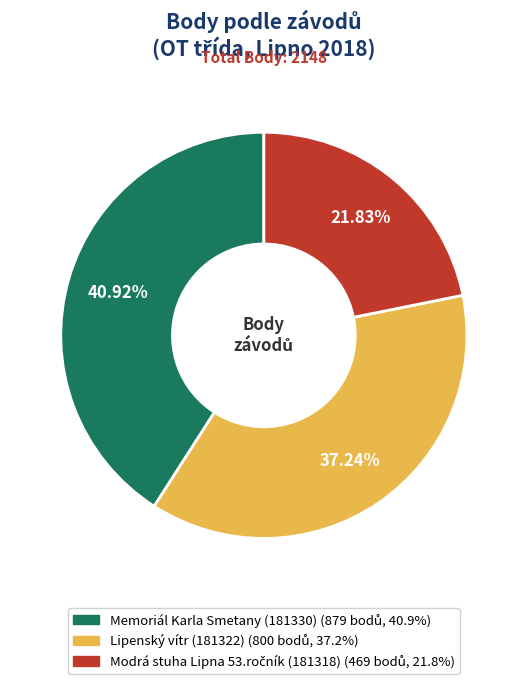

To the nearest percent, what portion does Lipenský vítr (181322) represent?

37%